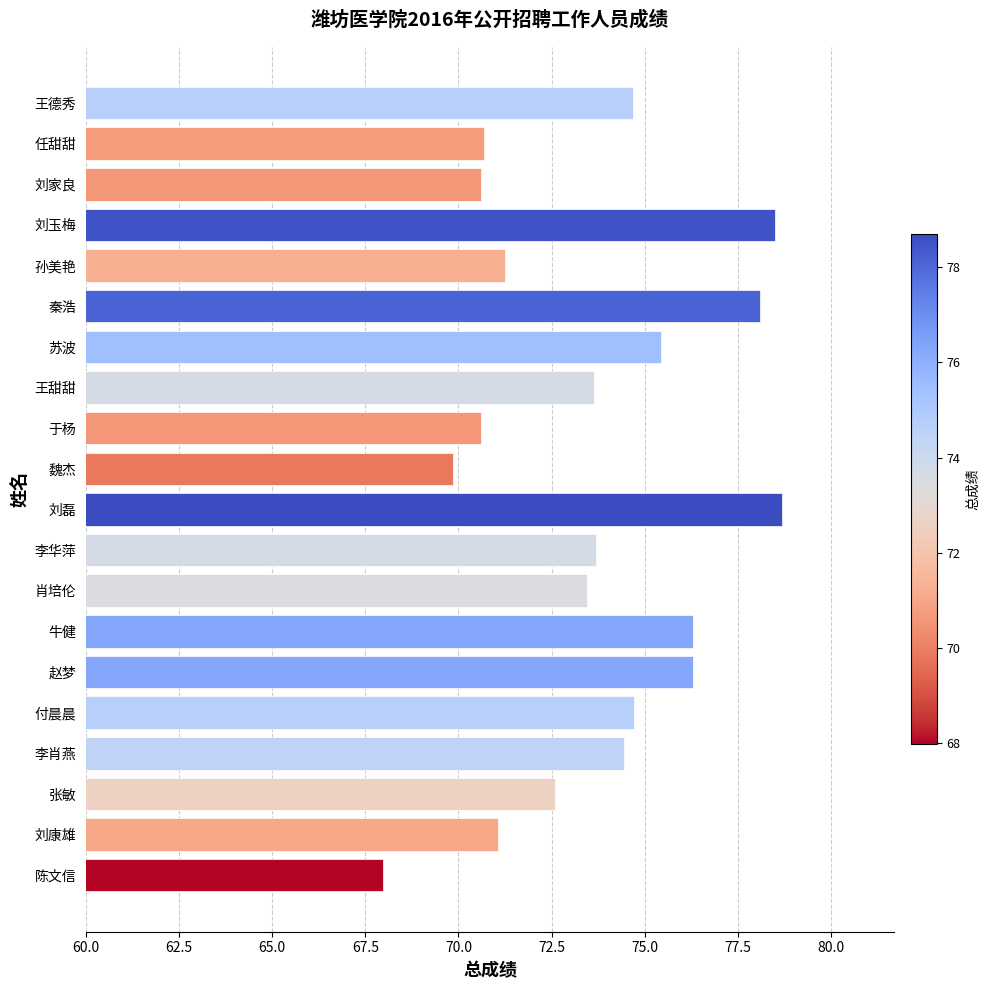

Which category has the highest value across all series?

刘磊